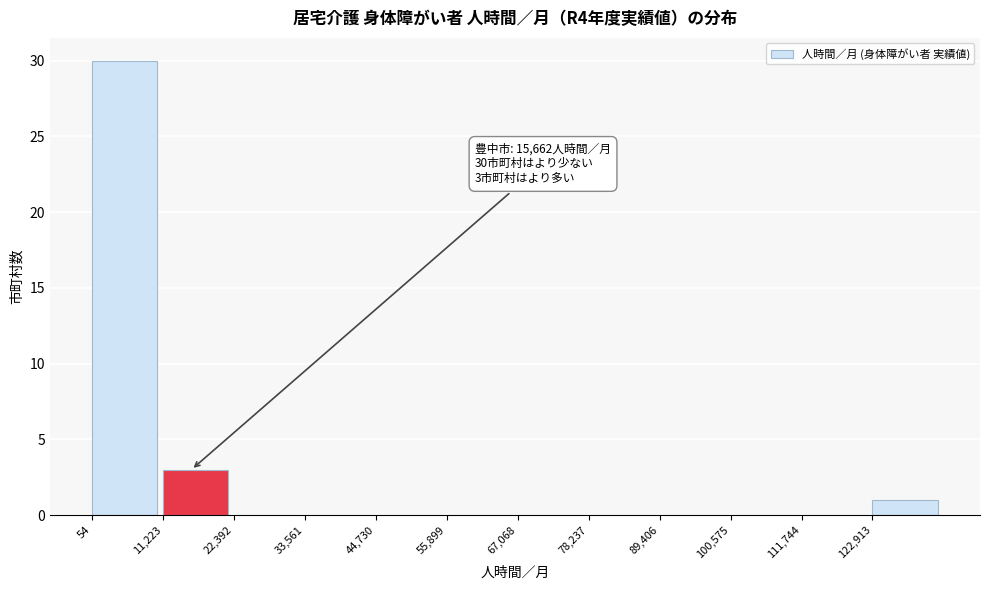

Which range on the x-axis has the tallest bar?

0 to 12000